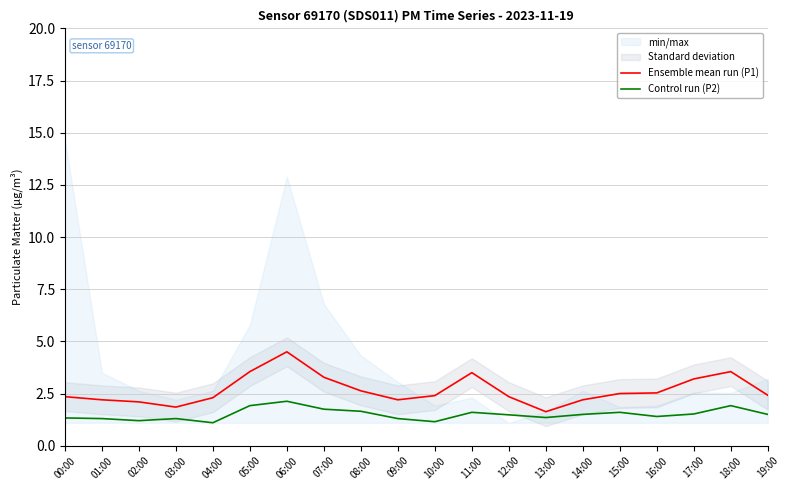

What is the difference between the maximum and minimum values in the Ensemble mean run (P1) series?

2.9